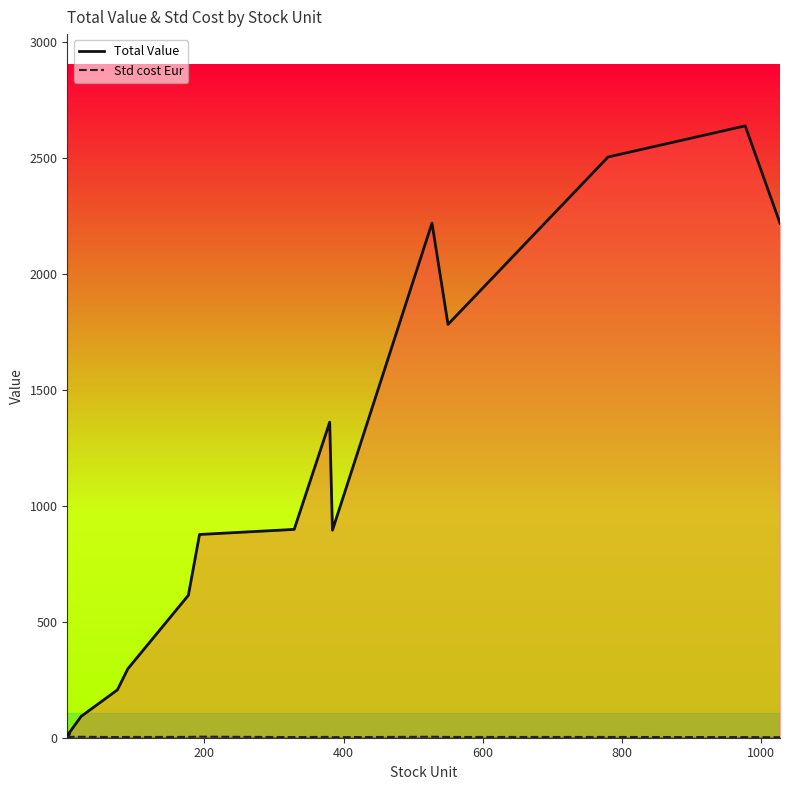

How many categories are shown in the chart?

20